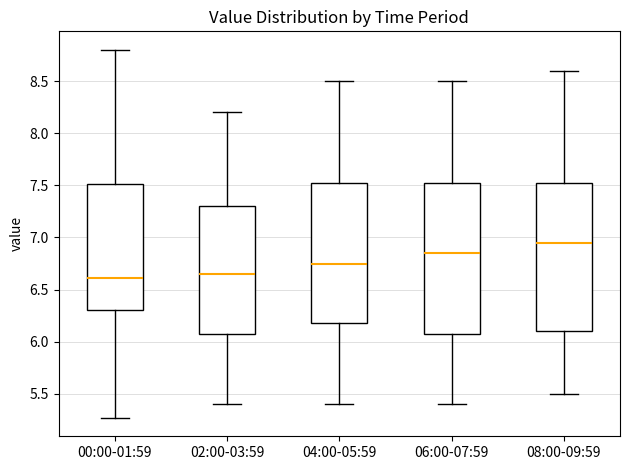

Where is the upper edge of the box for 04:00-05:59 on the y-axis? The values are not printed on the chart, so give them approximately, as read against the axis.

7.55